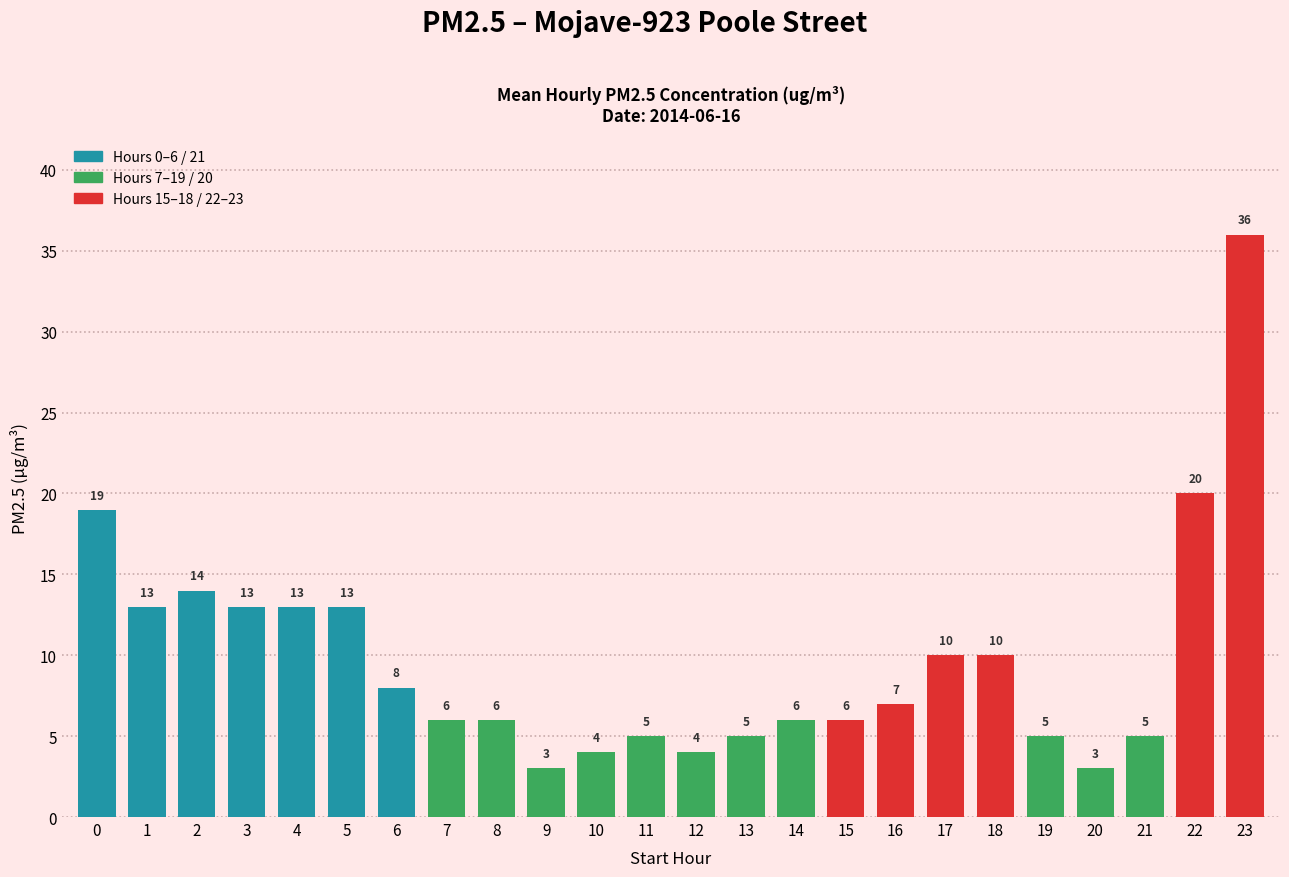

Count the number of categories in the chart.

24